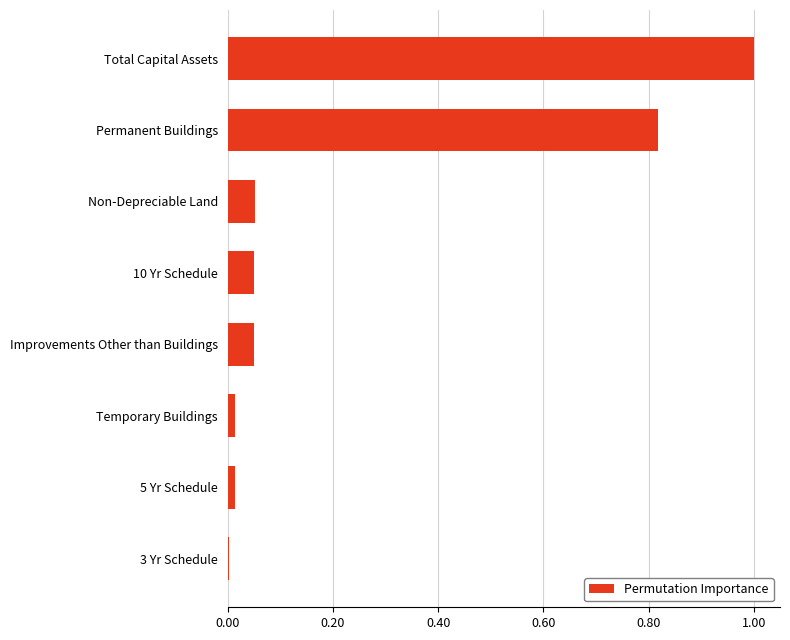

The value at 5 Yr Schedule is 0.0. True or false?

True